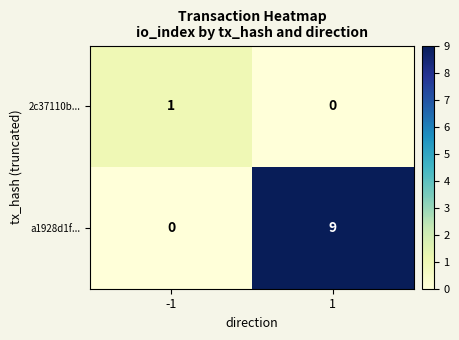

The 2c37110b... series shows -1 at 1. True or false?

False